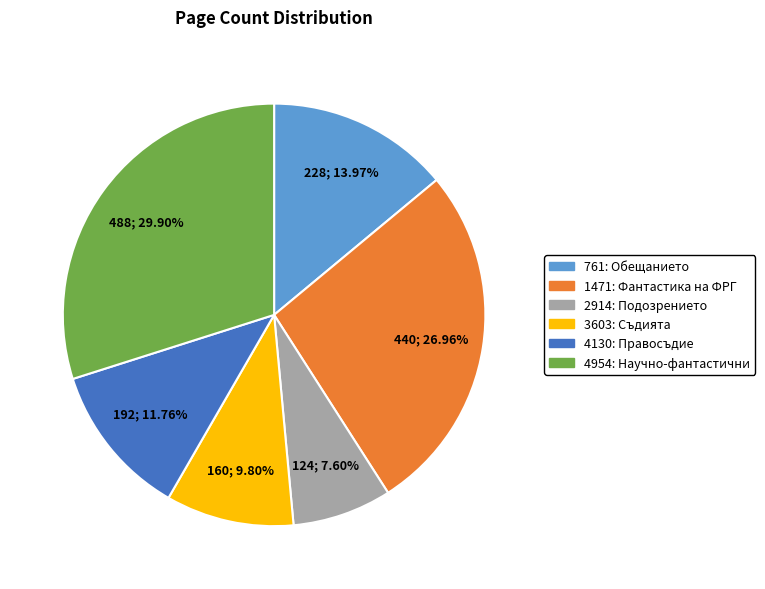

True or false: 4130: Правосъдие accounts for 12% of the total.

True